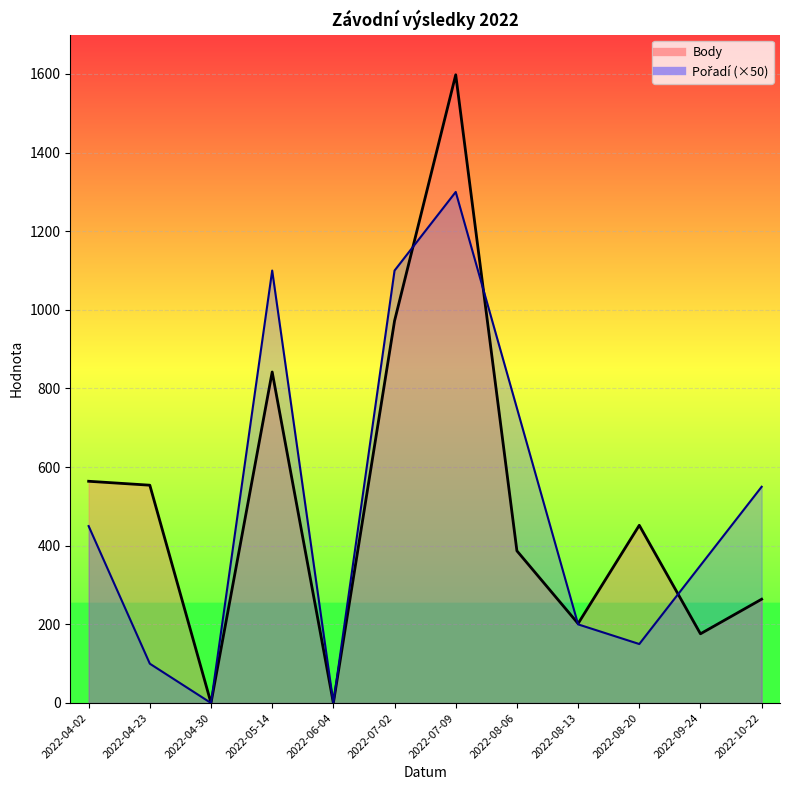

At how many categories does at least one series exceed 25?

10